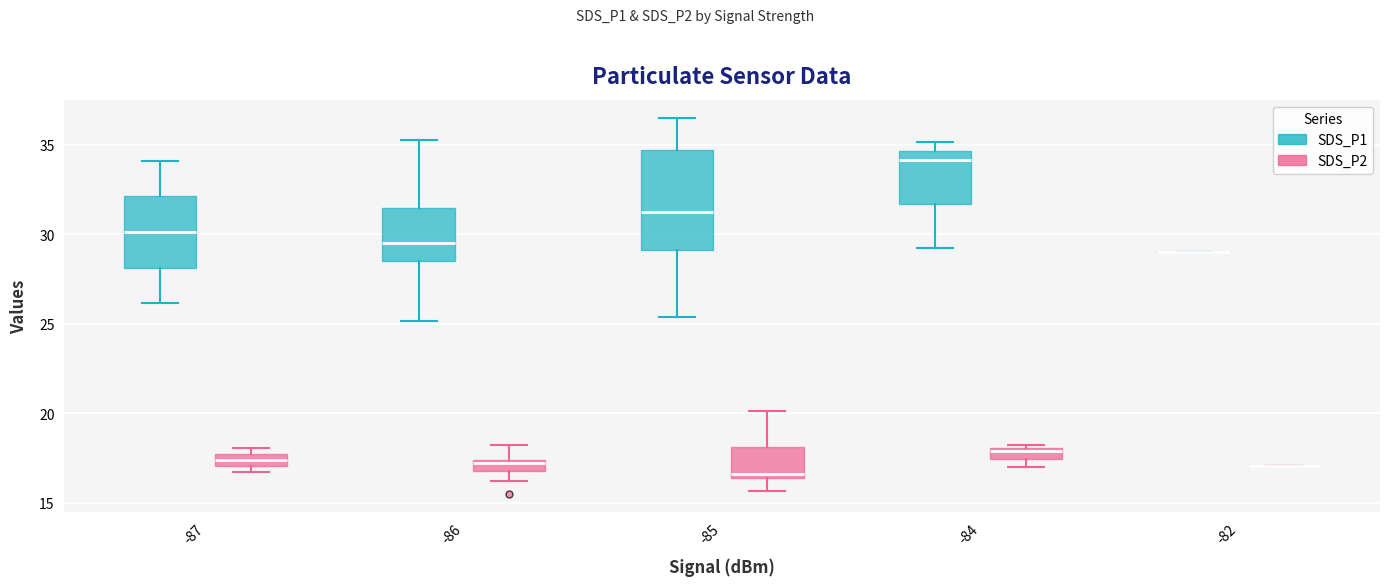

Where is the lower edge of the box for -86 (SDS_P2) on the y-axis? The values are not printed on the chart, so give them approximately, as read against the axis.

17.0